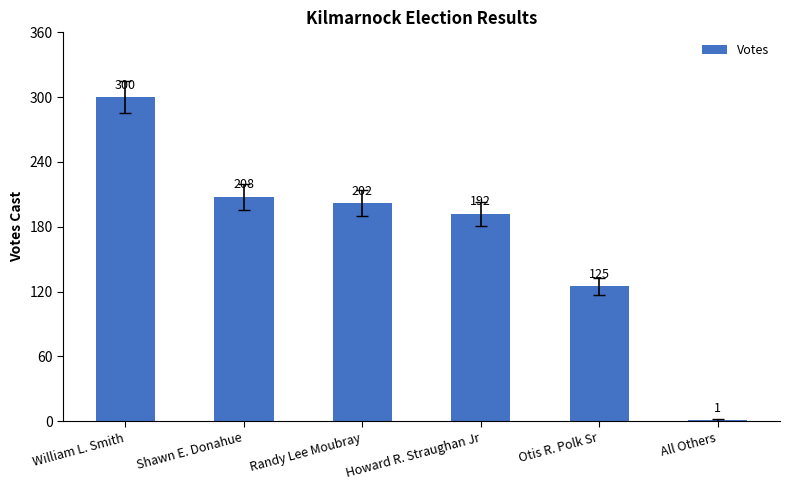

Between Shawn E. Donahue and All Others, which is larger?

Shawn E. Donahue